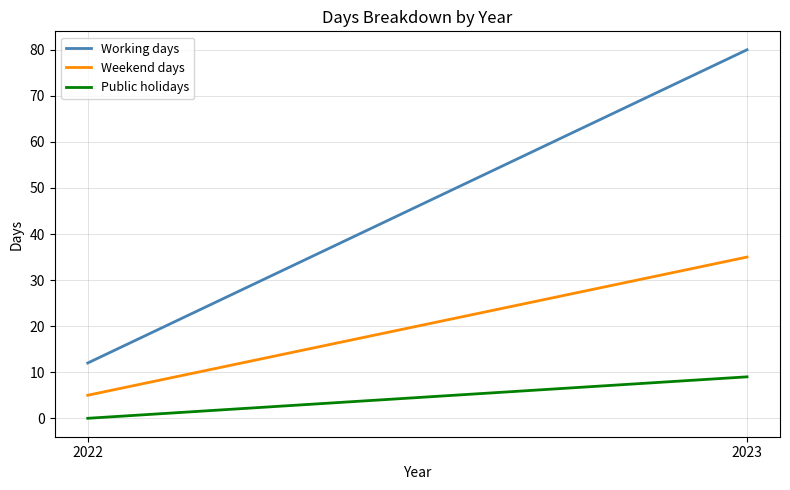

True or false: Public holidays has a value of 9 at 2023.

True